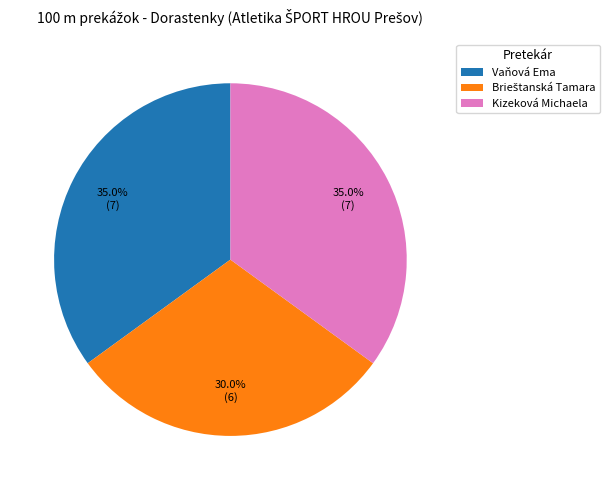

To the nearest percent, what portion does Kizeková Michaela represent?

35%